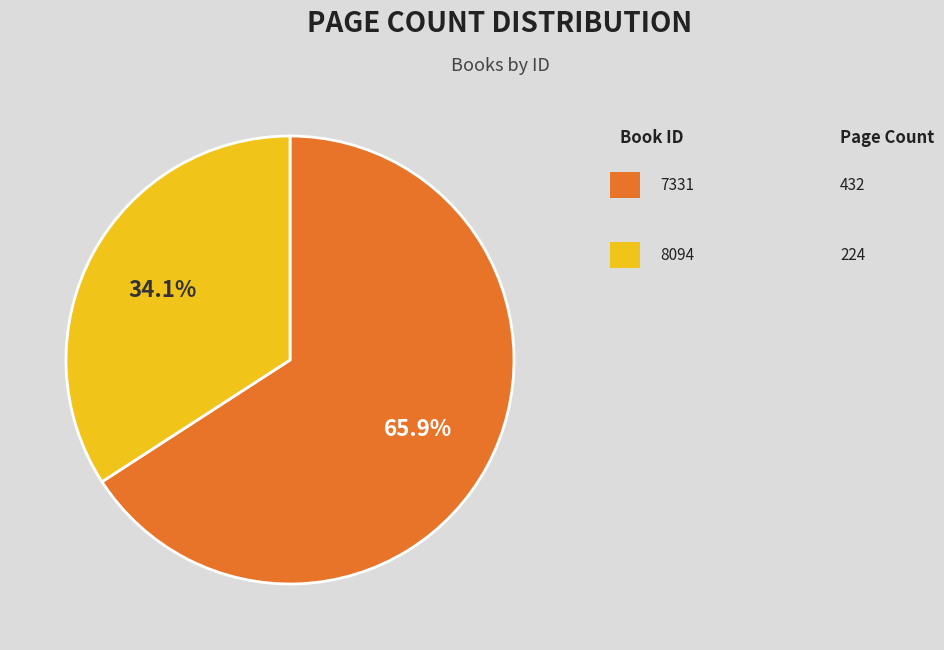

Is there a majority slice in this chart?

Yes